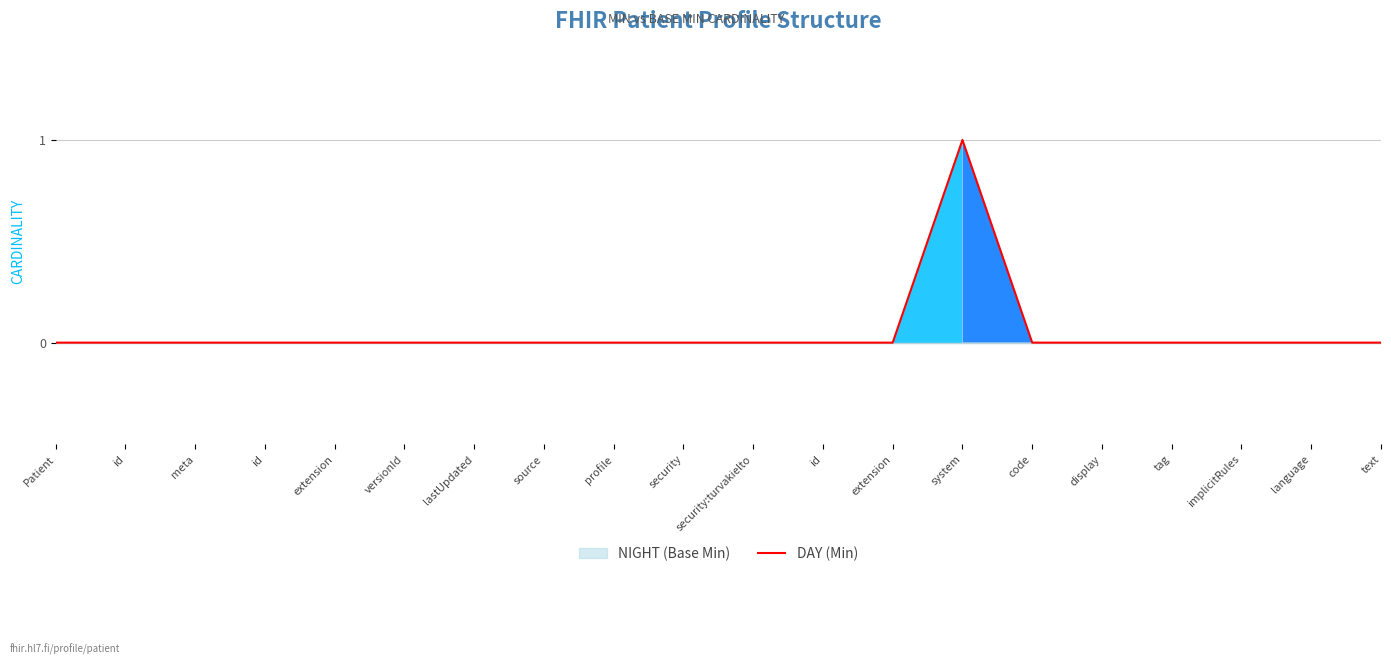

List the labels in order of value, smallest first.

Patient, id, meta, id, extension, versionId, lastUpdated, source, profile, security, security:turvakielto, id, extension, code, display, tag, implicitRules, language, text, system